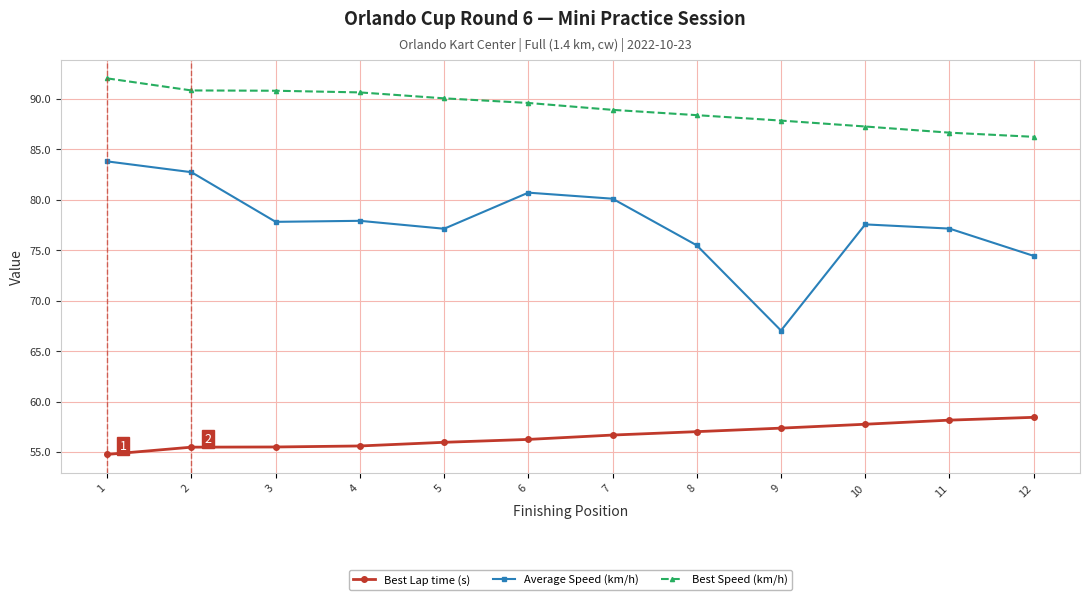

Read the Average Speed (km/h) value at 7.

80.1